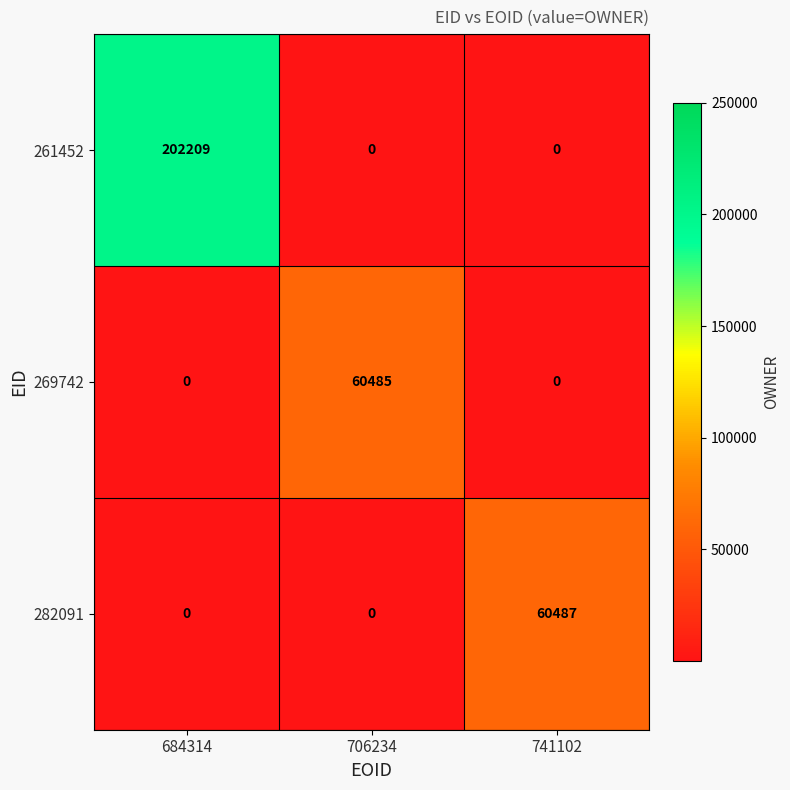

What is the minimum value shown in the chart?

0